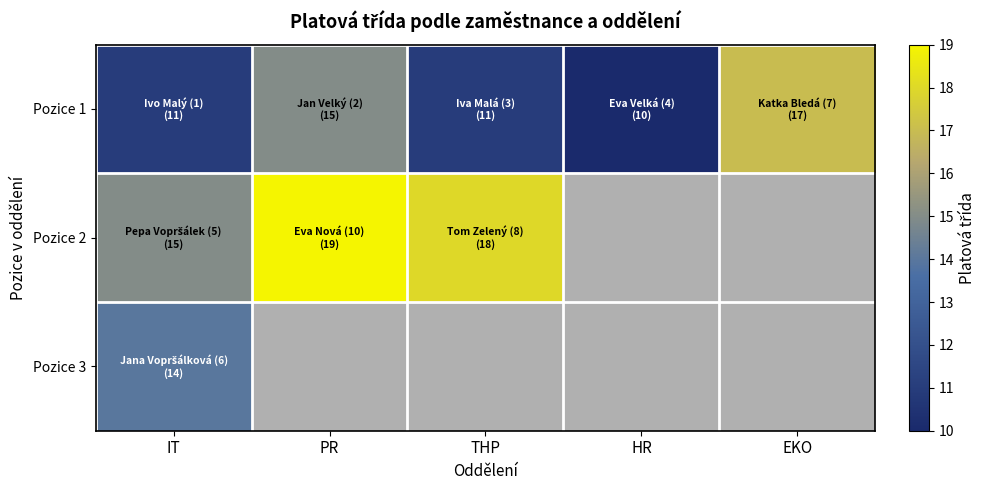

What is the highest value of the Pozice 2 series?

19.0